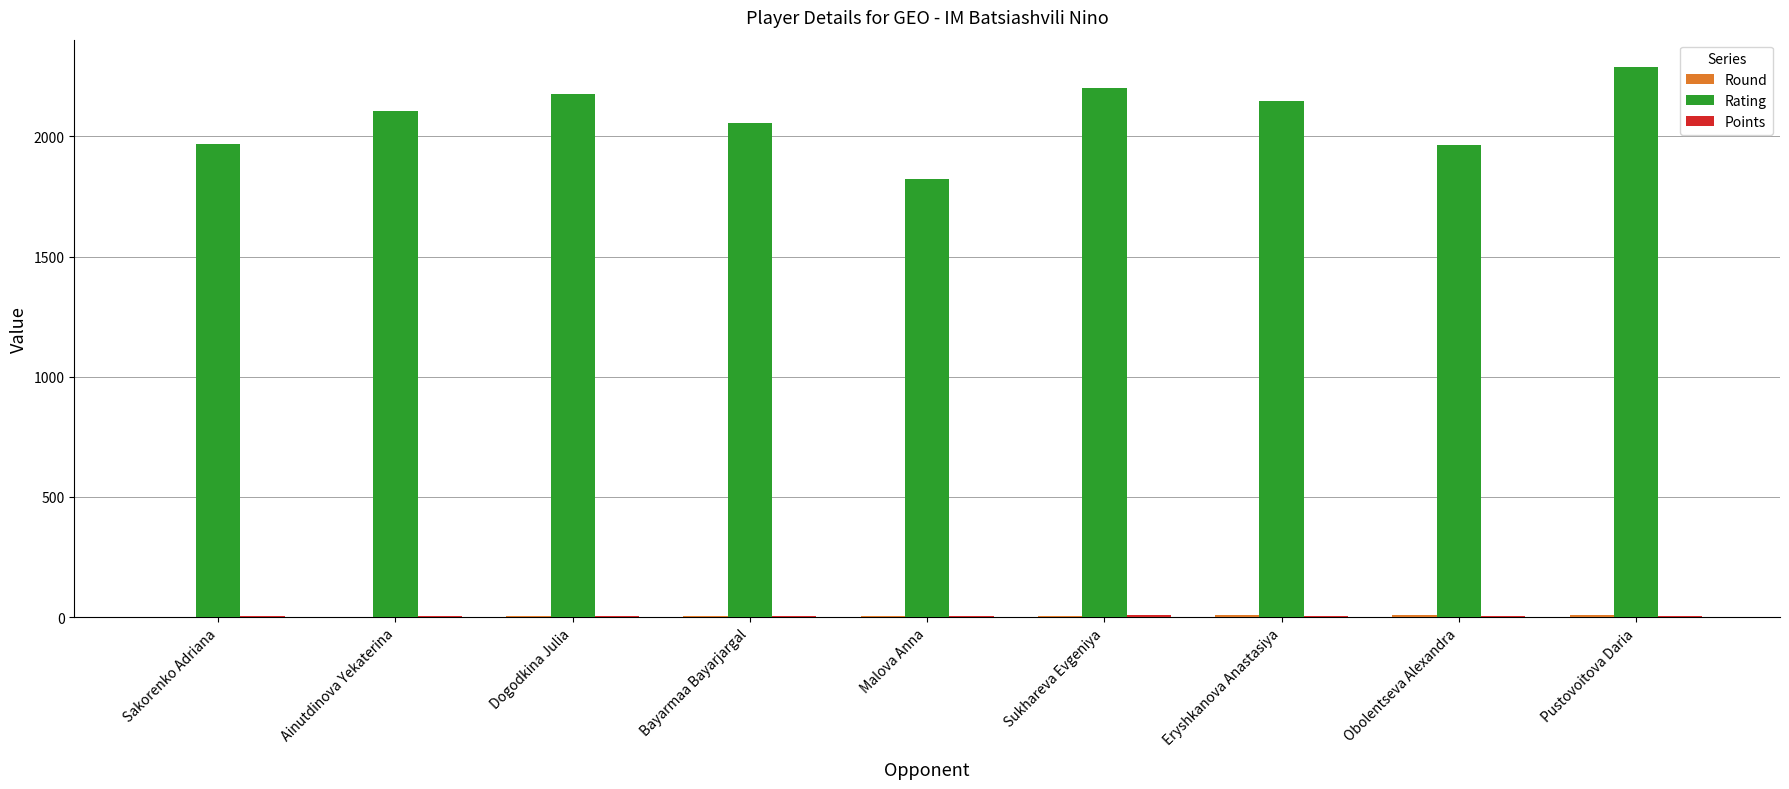

Which label corresponds to the largest value in the chart?

Pustovoitova Daria